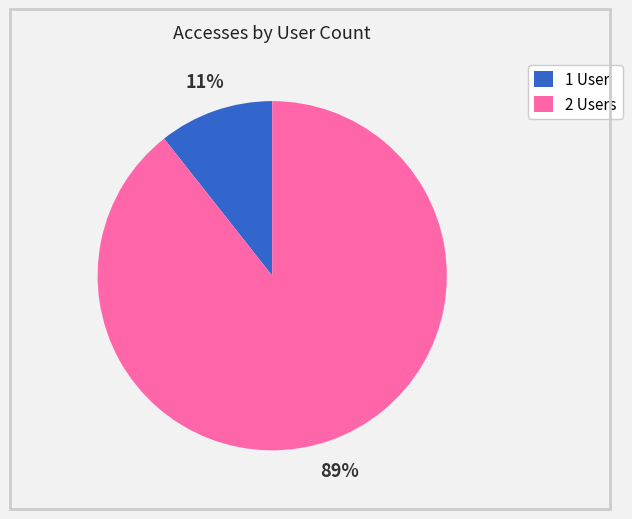

Rank the categories by value from highest to lowest.

2 Users, 1 User